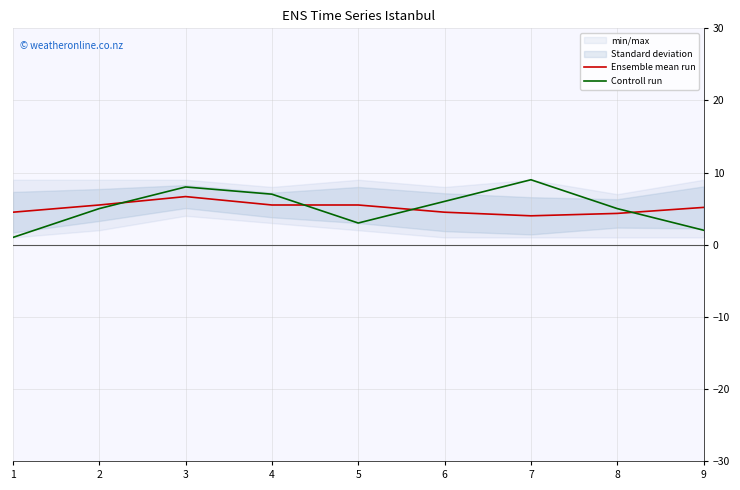

Reading left to right, list all the values displayed in this chart.

Ensemble mean run: 4.5	5.5	6.7	5.5	5.5	4.5	4.0	4.3	5.2
Controll run: 1.0	5.0	8.0	7.0	3.0	6.0	9.0	5.0	2.0